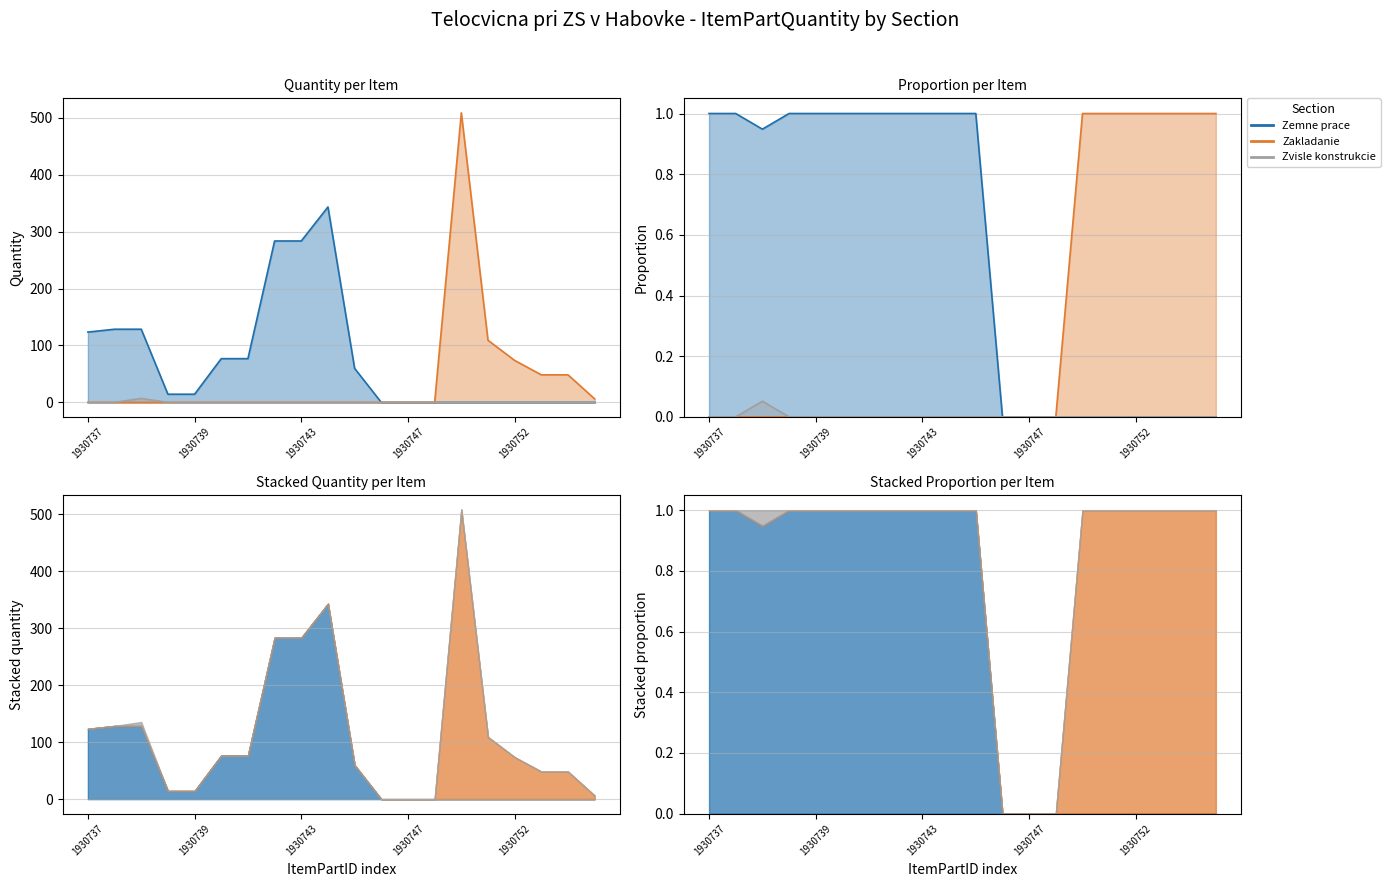

What is the maximum value shown in the chart?

508.7